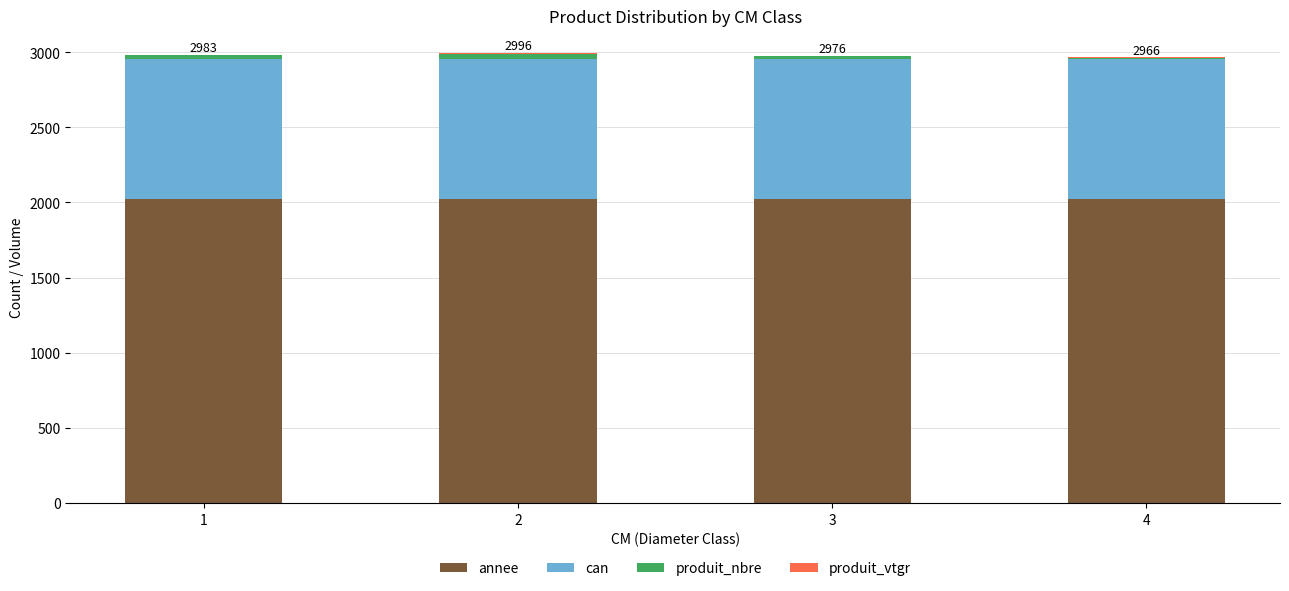

What is the sum of all annee values?

8088.0